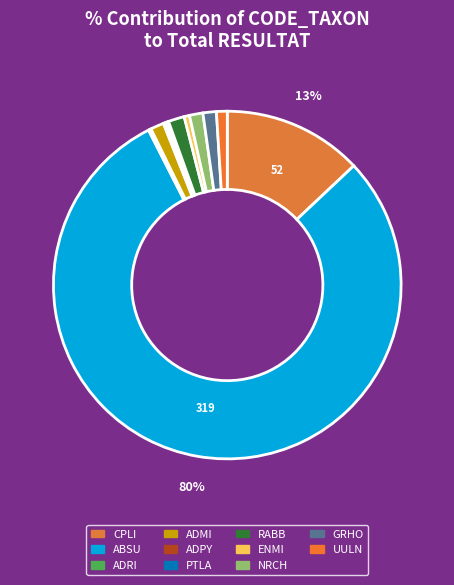

To the nearest percent, what portion does ADMI represent?

1%